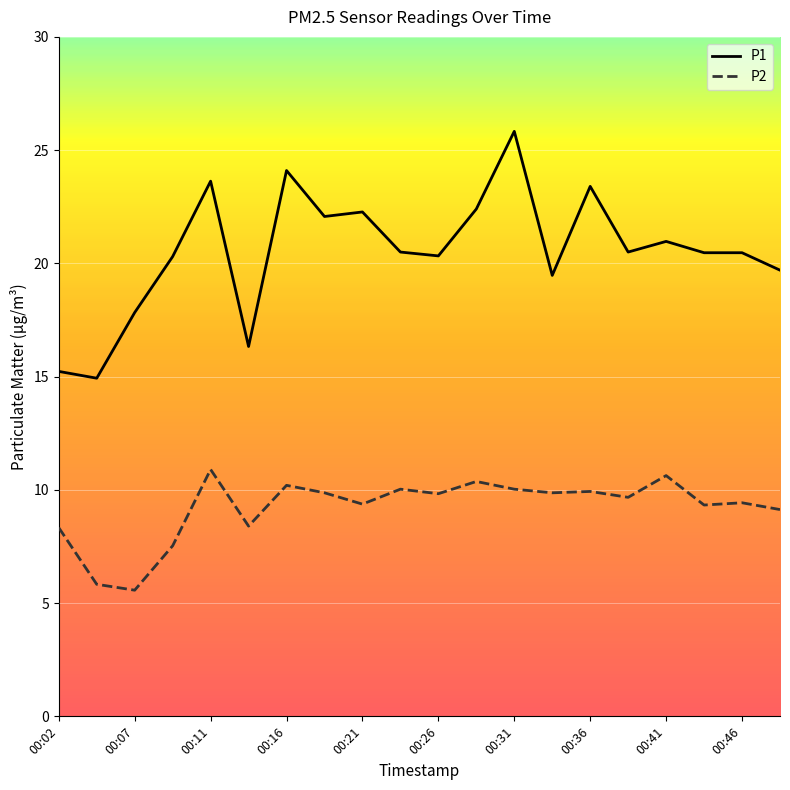

At how many categories does at least one series exceed 13?

20